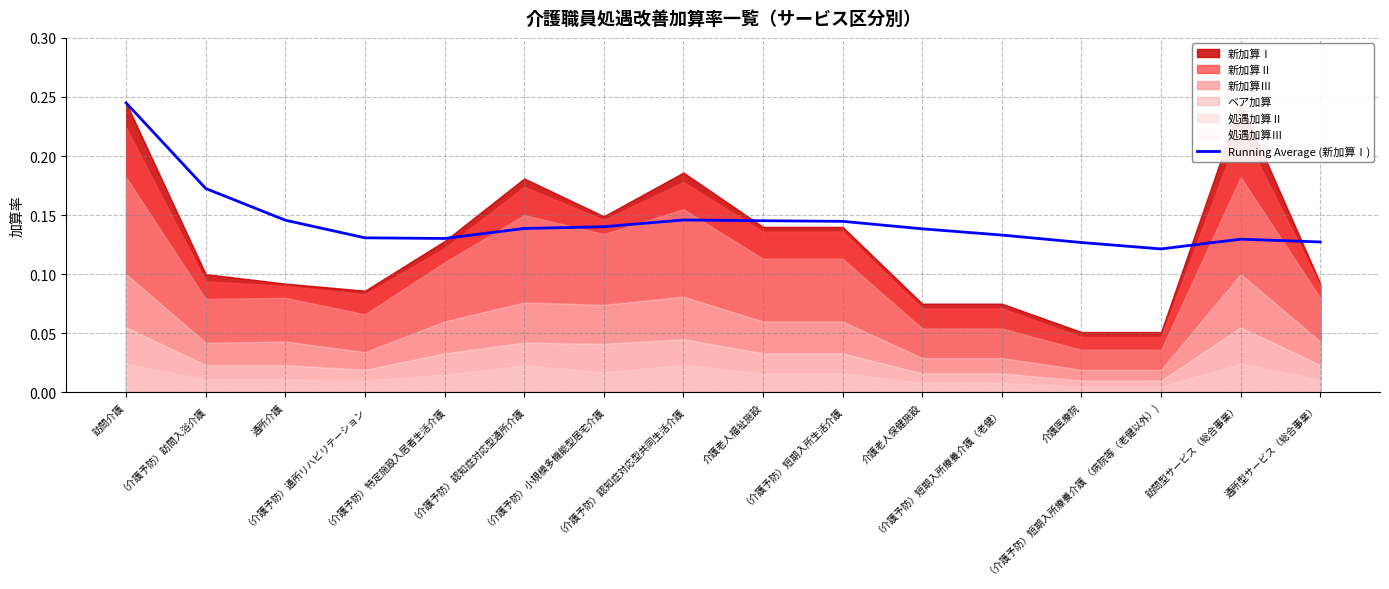

What is the value of the 3rd point from the left?

0.1